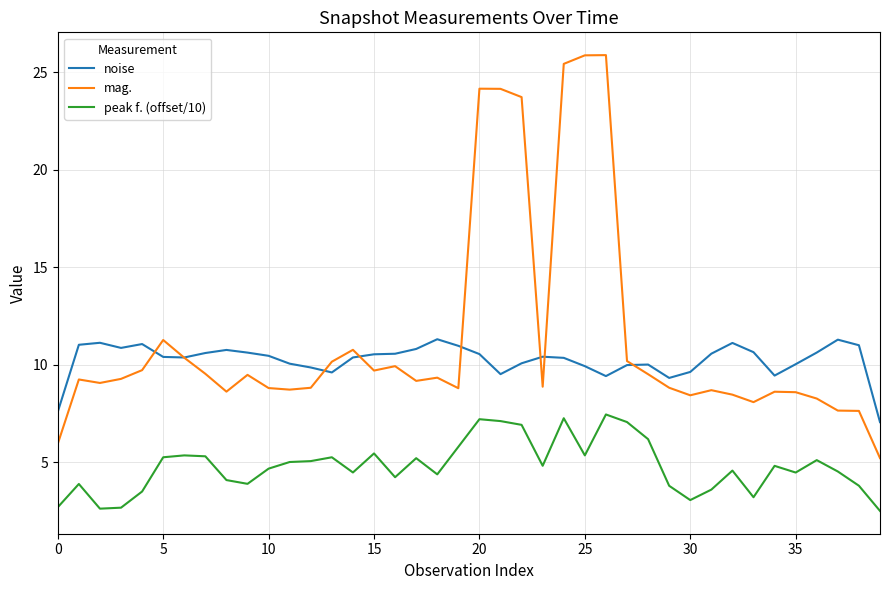

What is the maximum value shown in the chart?

25.9